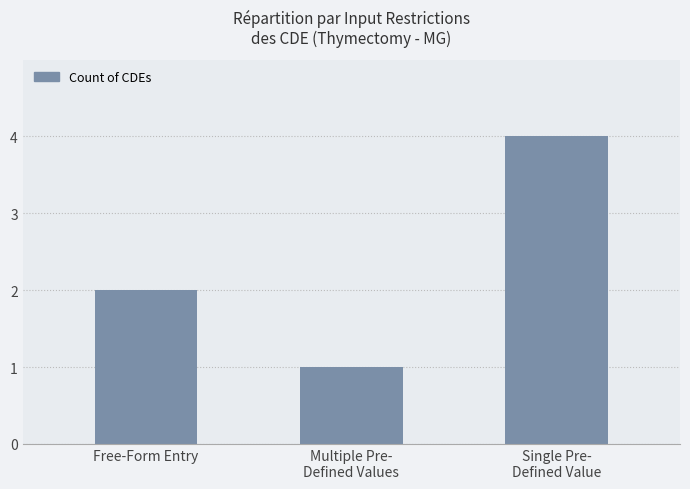

What is the difference between the values at Multiple Pre-
Defined Values and Single Pre-
Defined Value?

3